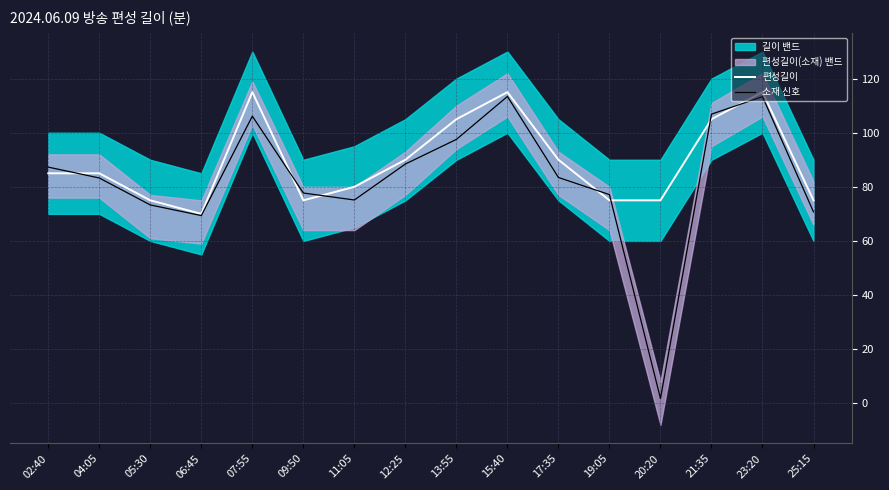

What is the approximate value of 소재 신호 at 06:45?

69.4